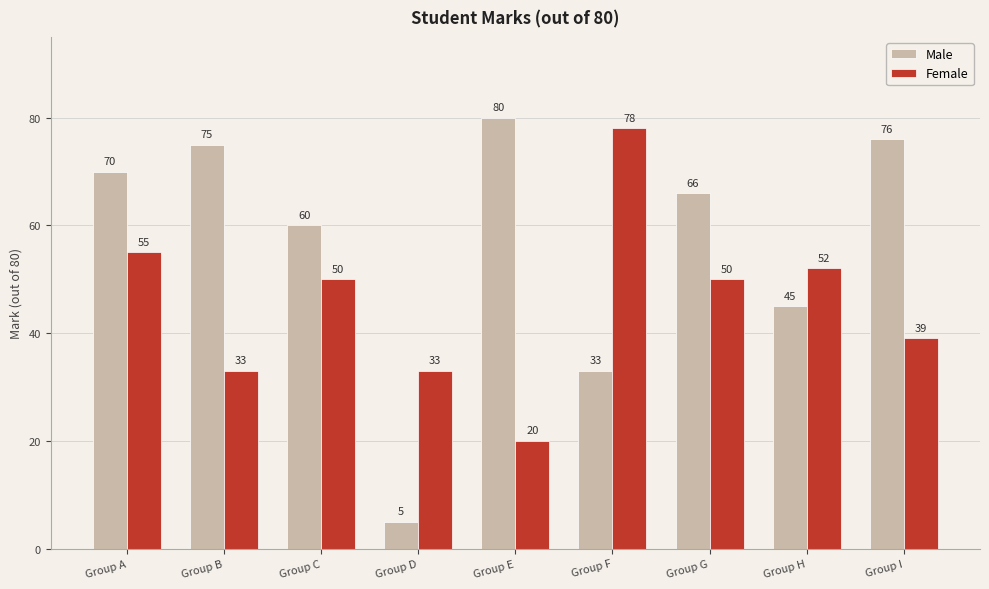

What is the total value across all series at Group H?

97